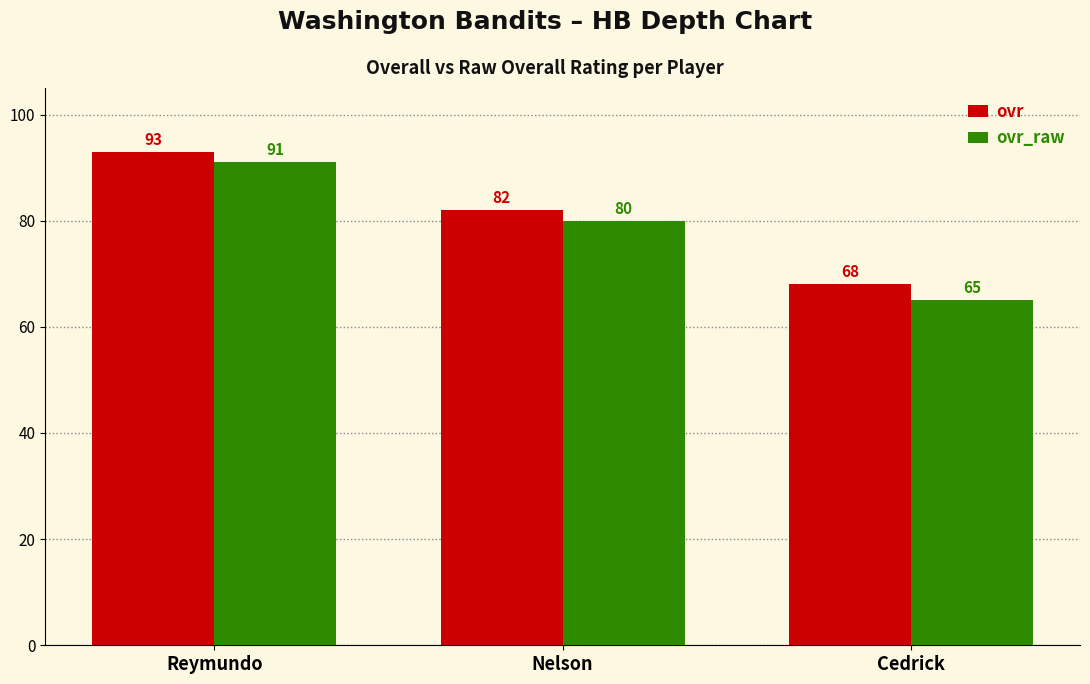

Reading right to left, extract all data points from this chart.

ovr: Cedrick=68	Nelson=82	Reymundo=93
ovr_raw: Cedrick=65	Nelson=80	Reymundo=91